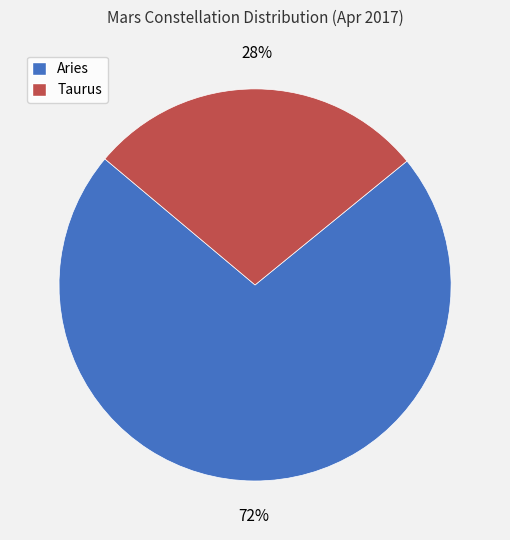

Between Taurus and Aries, which is larger?

Aries